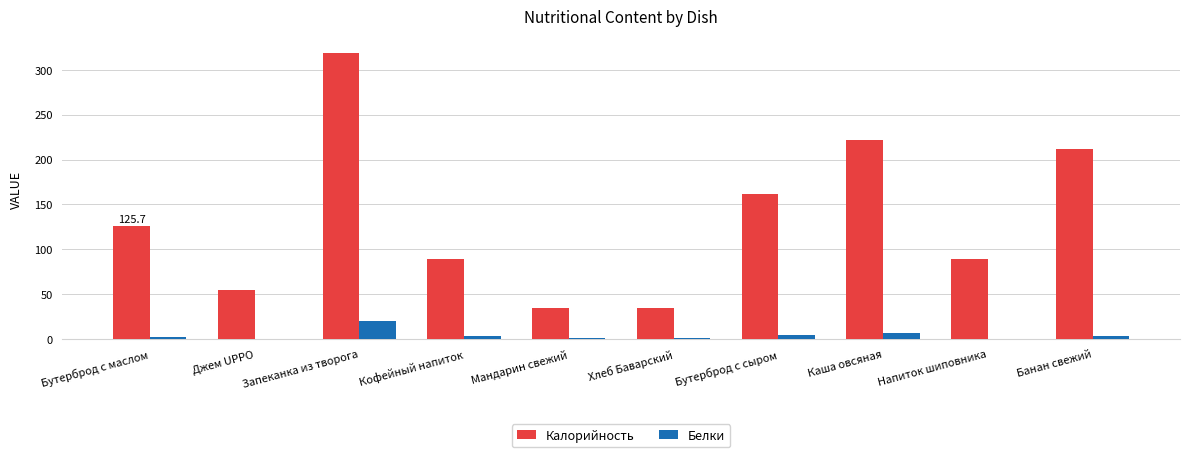

What is the sum of all Калорийность values?

1341.1